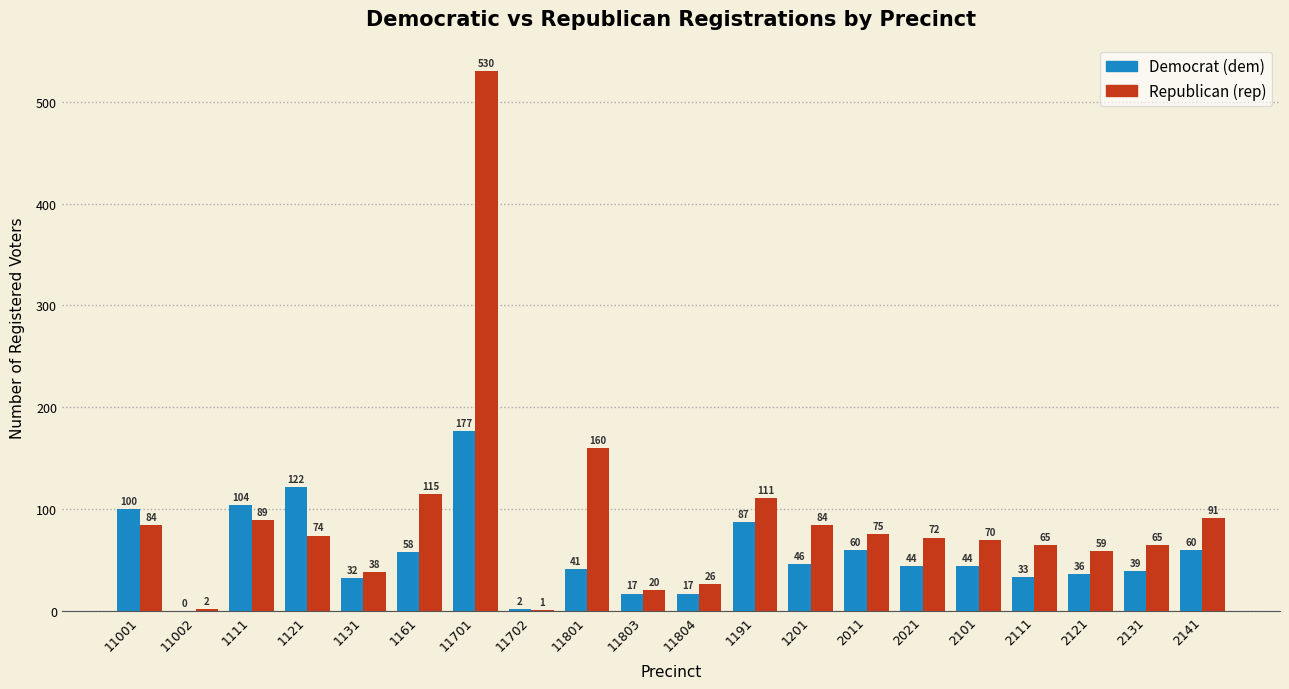

What is the maximum value shown in the chart?

530